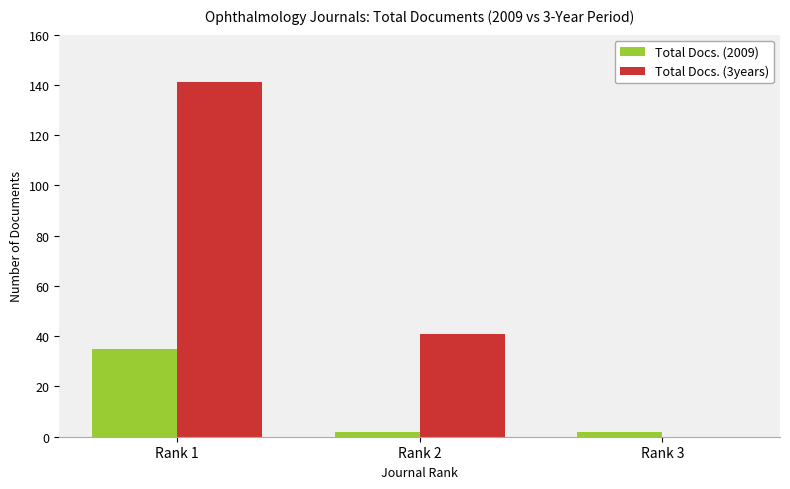

Where is Total Docs. (3years) nearest to the value 70?

Rank 2